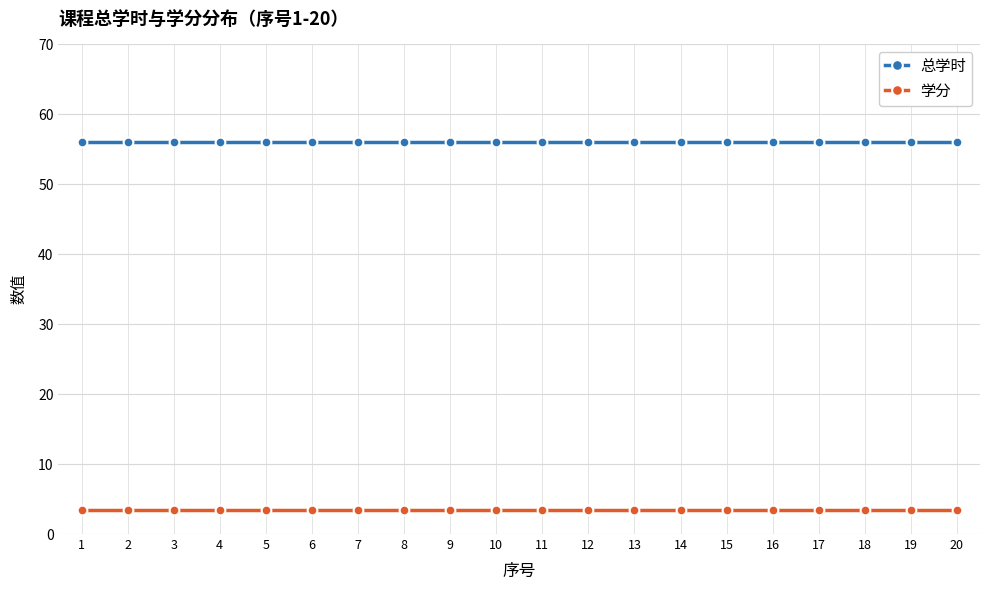

Is the value of 总学时 at 4 greater than the value of 学分 at 20?

Yes